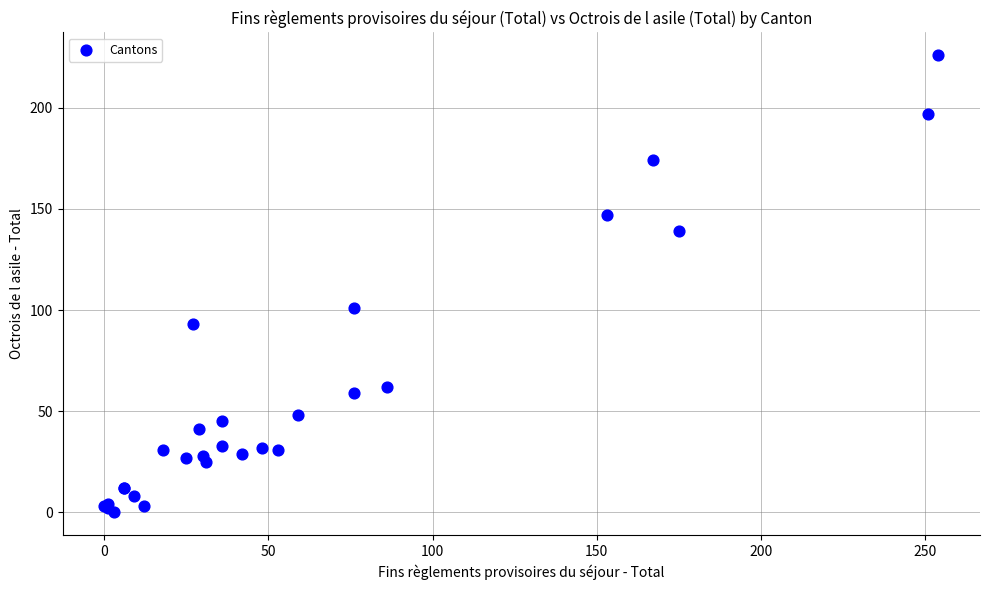

What Y value in the scatter plot is closest to 113?

101